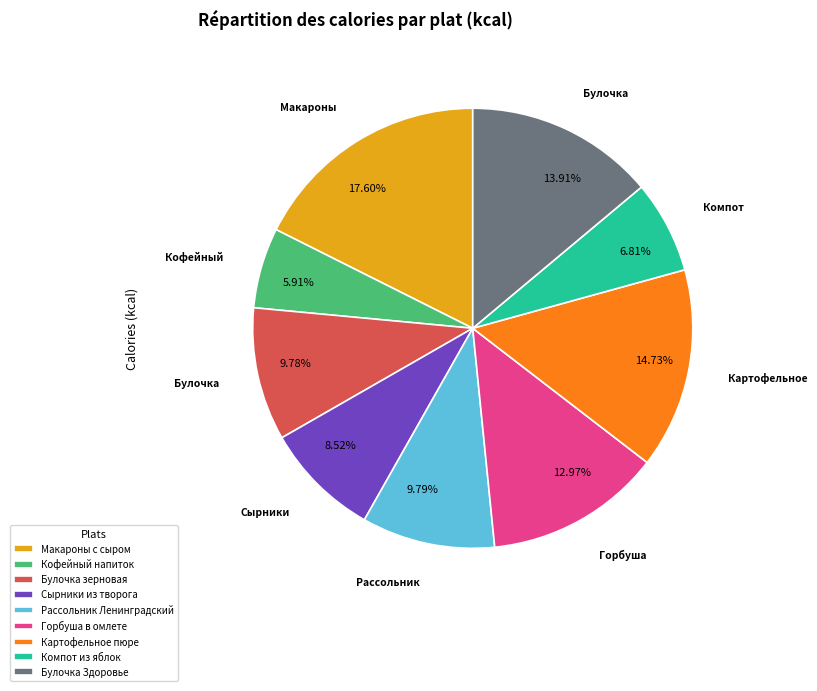

Is there a majority slice in this chart?

No